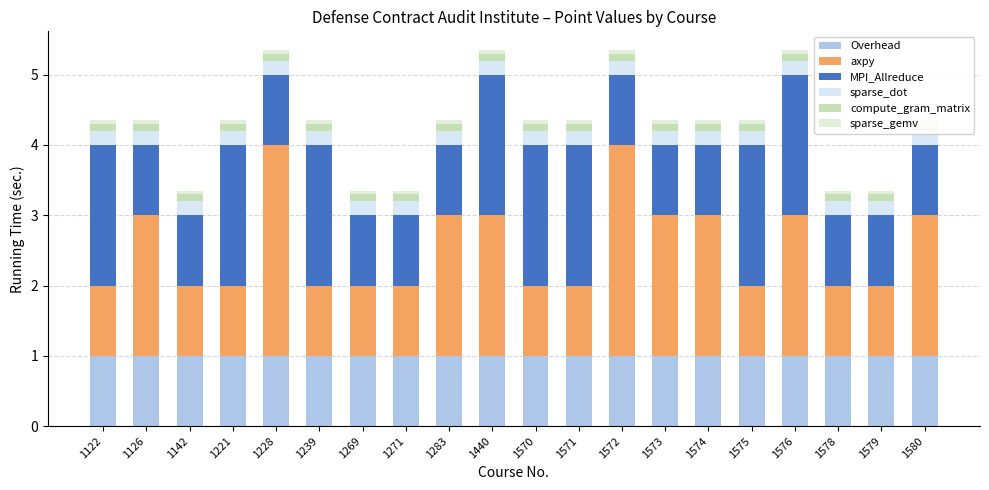

How many bars are there in each group?

6